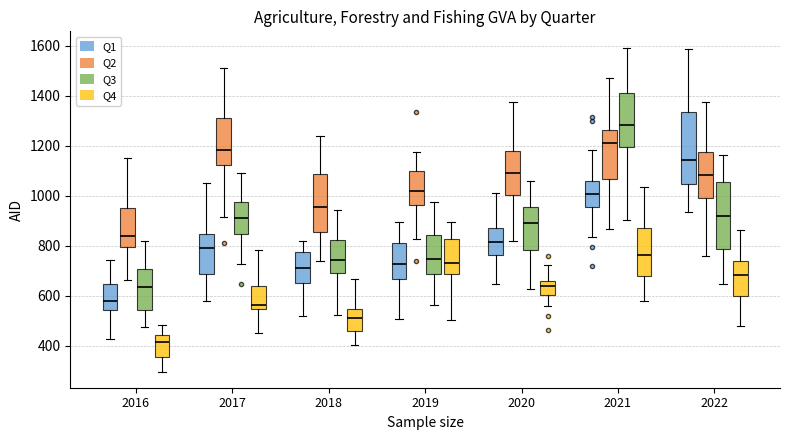

Reading left to right, read every box against the y-axis: the position of its median line, the range the box covers, and the ends of its whiskers. The values are not printed on the chart, so give them approximately, as read against the axis.

2016 (Q1): median 580, box 540 to 640, whiskers 420 to 740
2016 (Q2): median 840, box 800 to 960, whiskers 660 to 1160
2016 (Q3): median 640, box 540 to 700, whiskers 480 to 820
2016 (Q4): median 420, box 360 to 440, whiskers 300 to 480
2017 (Q1): median 780, box 680 to 840, whiskers 580 to 1040
2017 (Q2): median 1180, box 1120 to 1300, whiskers 920 to 1500
2017 (Q3): median 920, box 840 to 980, whiskers 720 to 1100
2017 (Q4): median 560, box 540 to 640, whiskers 460 to 780
2018 (Q1): median 700, box 660 to 780, whiskers 520 to 820
2018 (Q2): median 960, box 860 to 1080, whiskers 740 to 1240
2018 (Q3): median 740, box 700 to 820, whiskers 520 to 940
2018 (Q4): median 520, box 460 to 540, whiskers 400 to 660
2019 (Q1): median 720, box 660 to 820, whiskers 500 to 900
2019 (Q2): median 1020, box 960 to 1100, whiskers 820 to 1180
2019 (Q3): median 740, box 680 to 840, whiskers 560 to 980
2019 (Q4): median 720, box 680 to 820, whiskers 500 to 900
2020 (Q1): median 820, box 760 to 860, whiskers 640 to 1020
2020 (Q2): median 1080, box 1000 to 1180, whiskers 820 to 1380
2020 (Q3): median 900, box 780 to 960, whiskers 620 to 1060
2020 (Q4): median 640, box 600 to 660, whiskers 560 to 720
2021 (Q1): median 1000, box 960 to 1060, whiskers 840 to 1180
2021 (Q2): median 1200, box 1060 to 1260, whiskers 860 to 1480
2021 (Q3): median 1280, box 1200 to 1420, whiskers 900 to 1600
2021 (Q4): median 760, box 680 to 880, whiskers 580 to 1040
2022 (Q1): median 1140, box 1040 to 1340, whiskers 940 to 1580
2022 (Q2): median 1080, box 980 to 1180, whiskers 760 to 1380
2022 (Q3): median 920, box 780 to 1060, whiskers 640 to 1160
2022 (Q4): median 680, box 600 to 740, whiskers 480 to 860